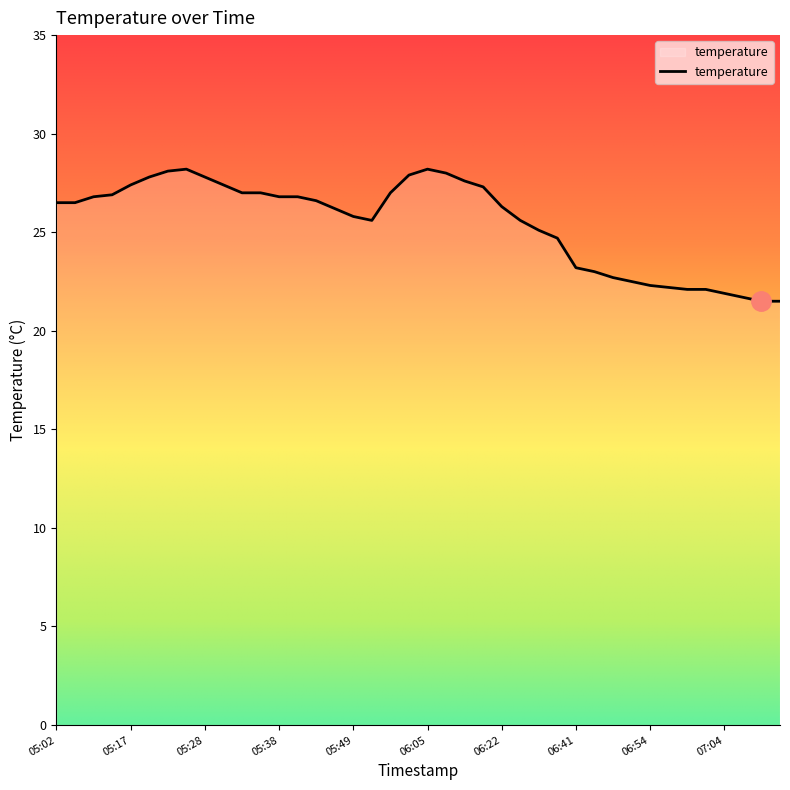

What is the greatest value displayed?

28.2